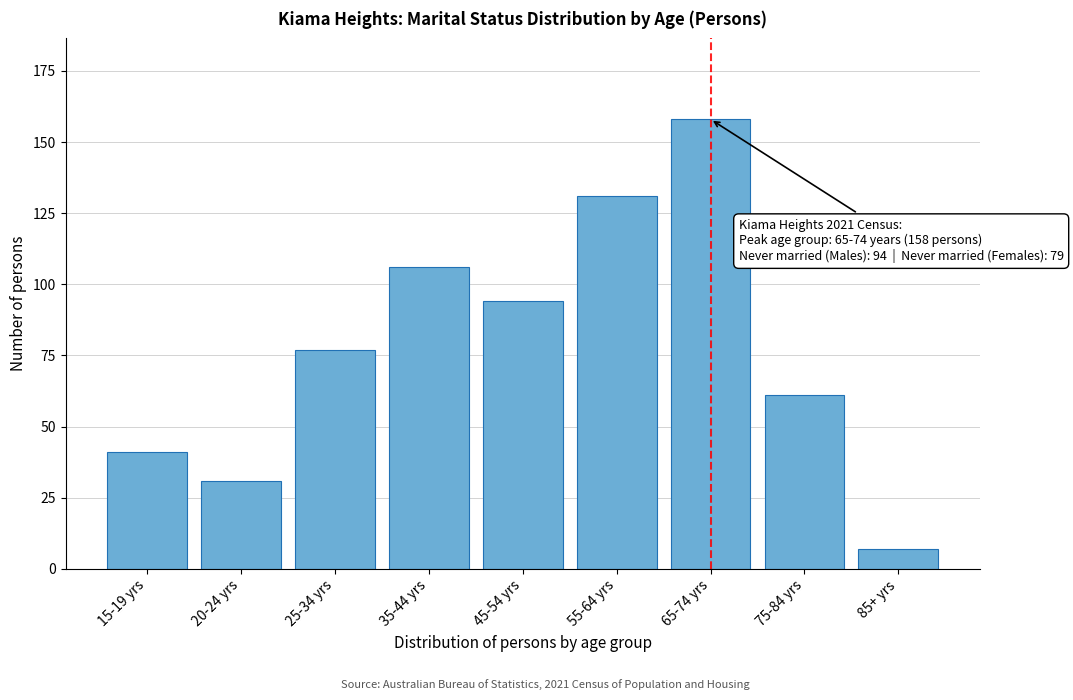

Reading left to right, transcribe all the data shown in this chart.

41	31	77	106	94	131	158	61	7